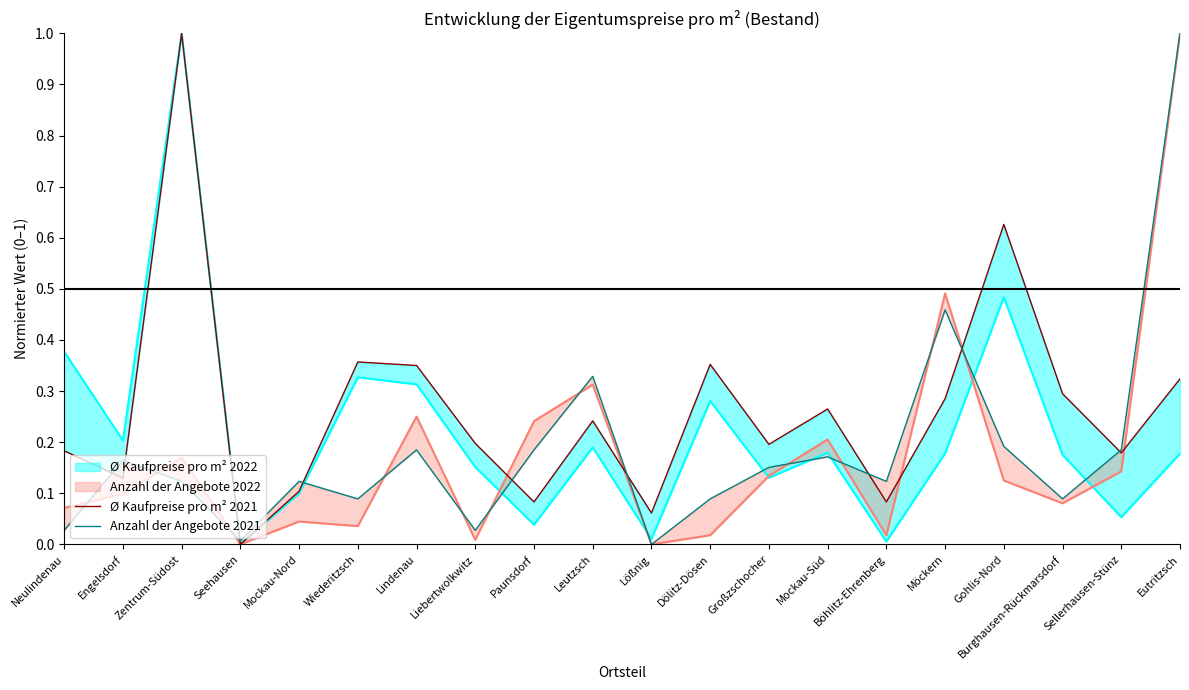

The value of Ø Kaufpreise pro m² 2021 at Großzschocher is 0.3. True or false?

False